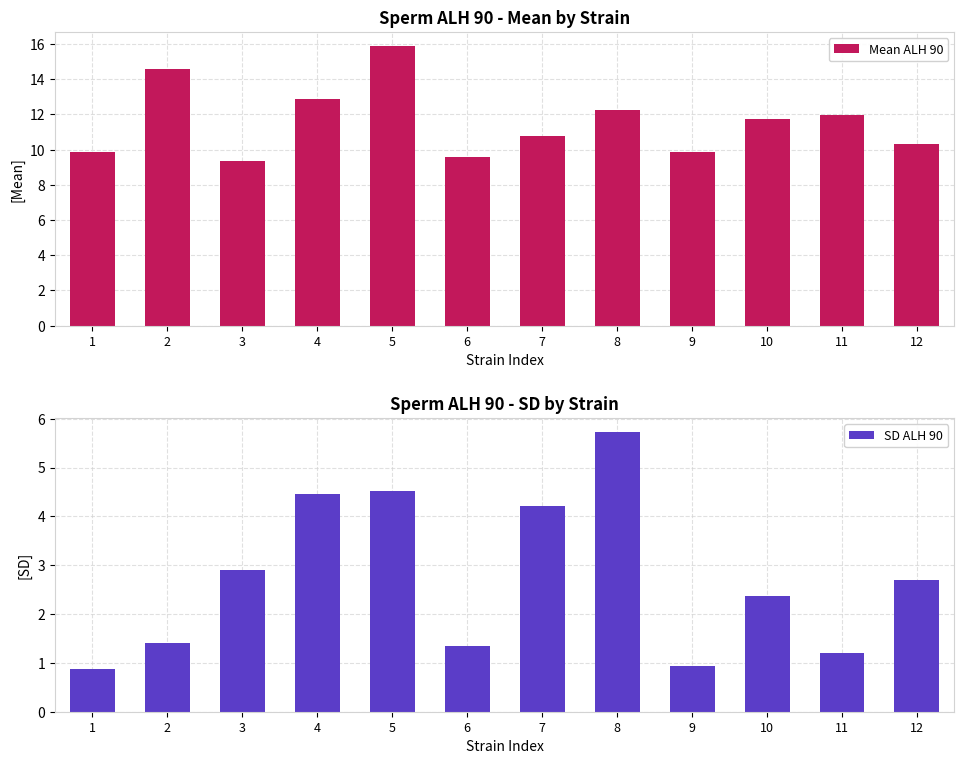

How many groups of bars are there?

12